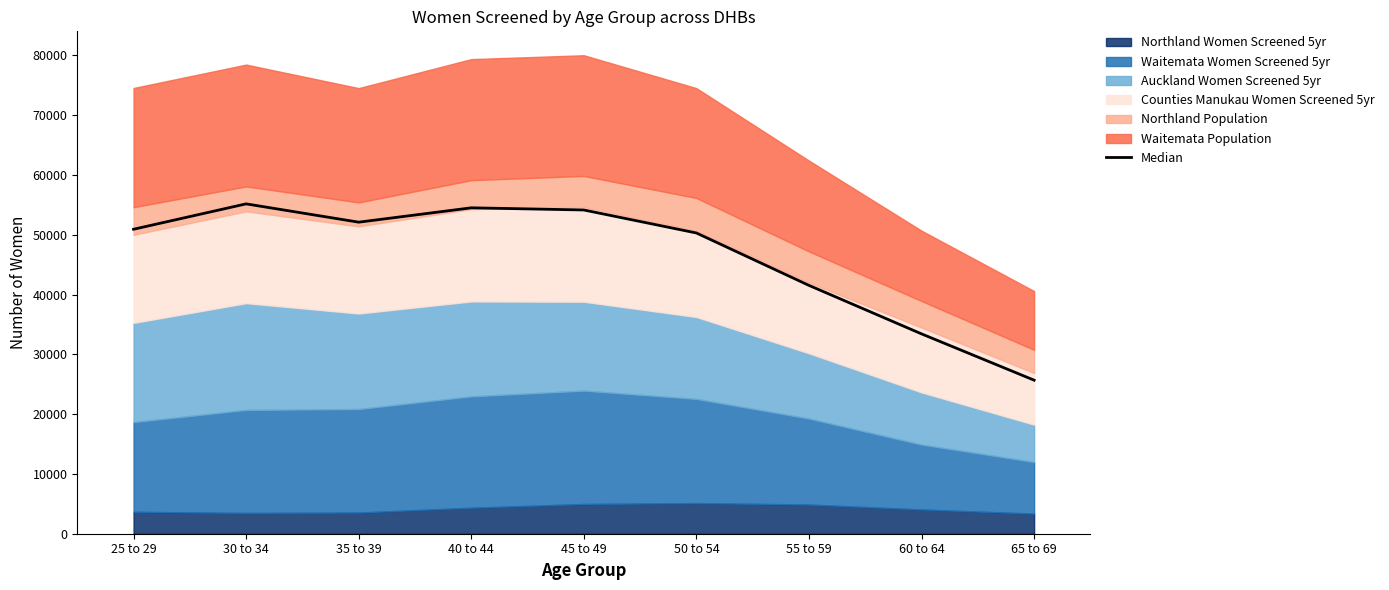

List the labels in order of value, largest first.

30 to 34, 40 to 44, 45 to 49, 35 to 39, 25 to 29, 50 to 54, 55 to 59, 60 to 64, 65 to 69